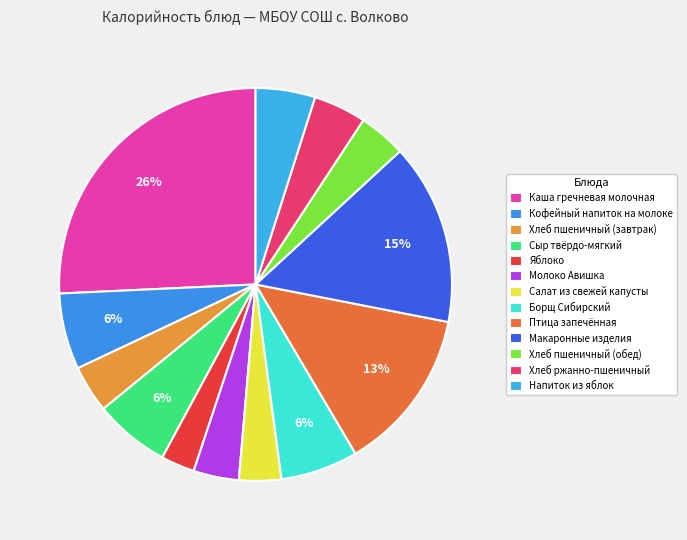

Which has a higher value, Макаронные изделия or Каша гречневая молочная?

Каша гречневая молочная